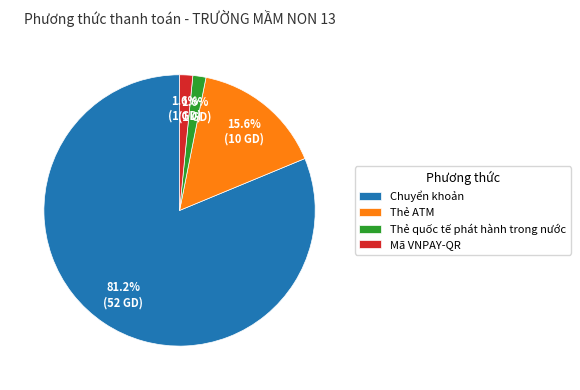

What is the largest slice in the pie chart?

Chuyển khoản